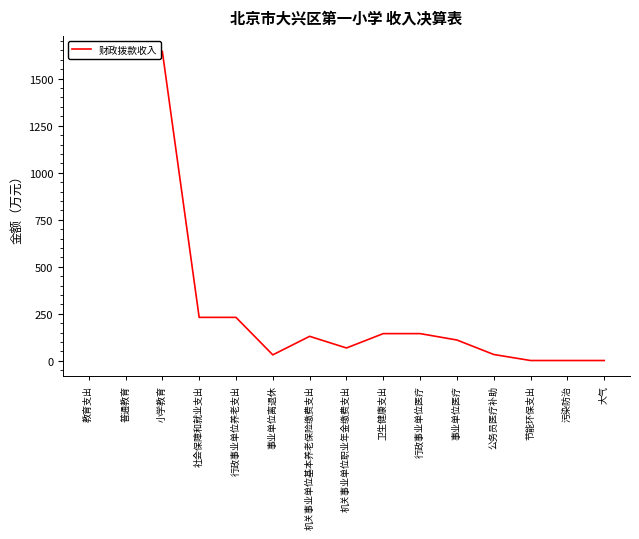

How many lines are shown in the chart?

1